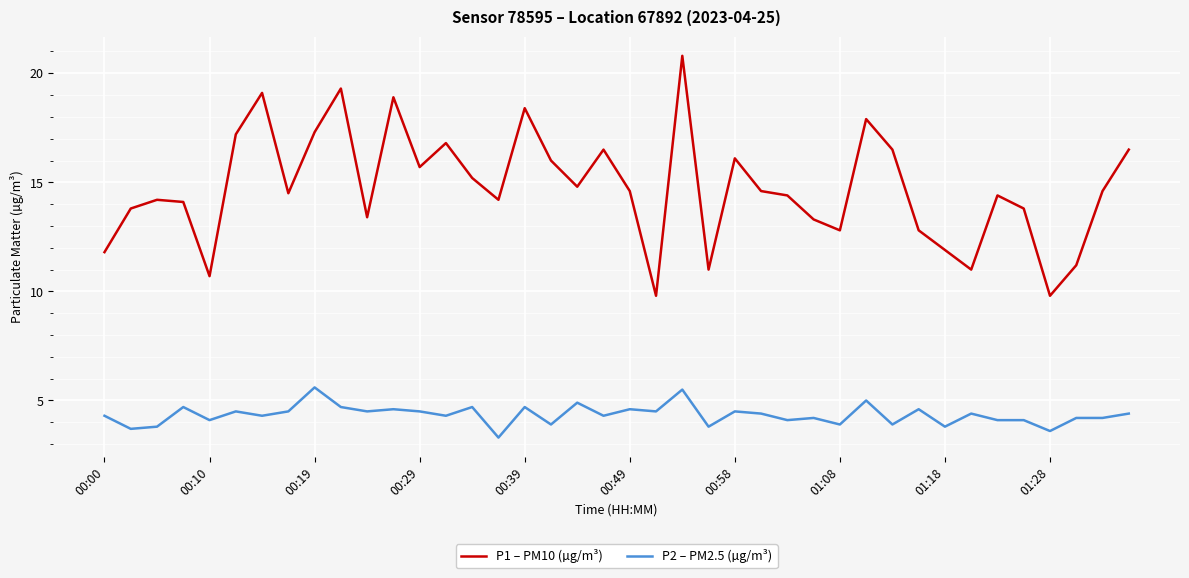

At how many categories does at least one series exceed 12?

32